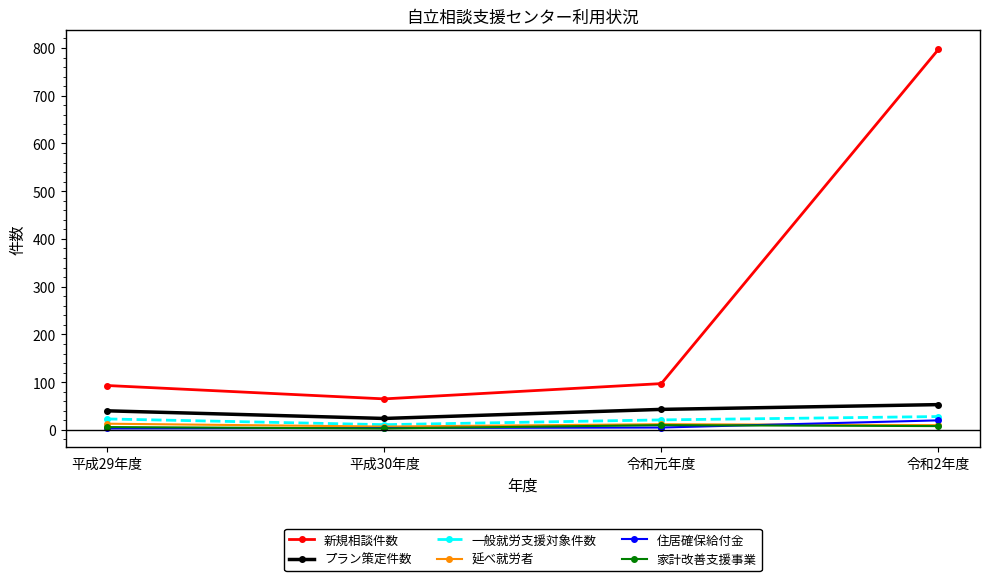

What is the label of the 2nd point from the right?

令和元年度